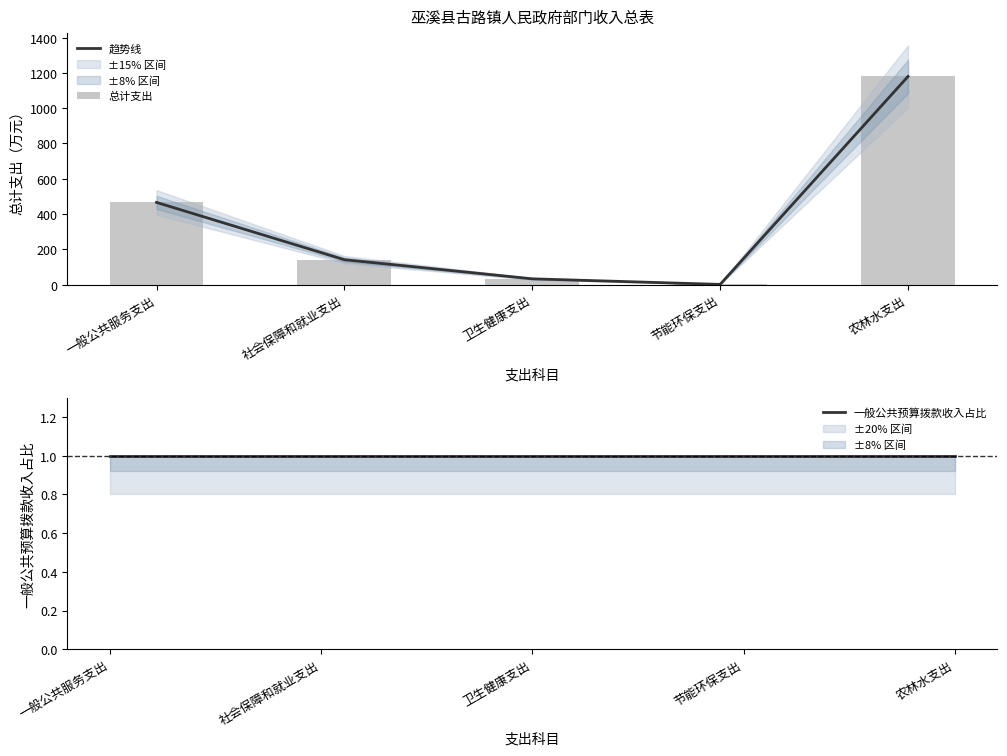

What position from the right is 卫生健康支出?

3